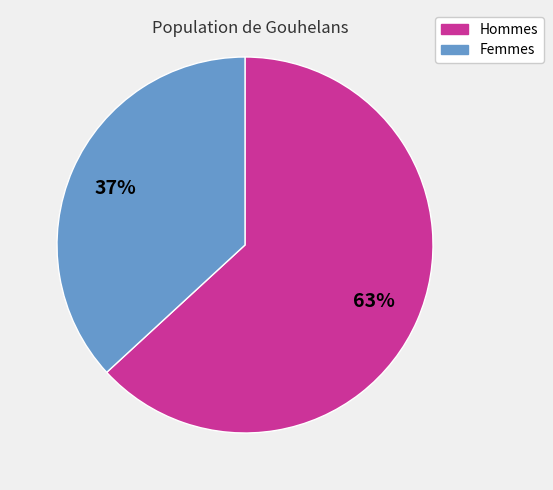

How many slices are in this pie chart?

2